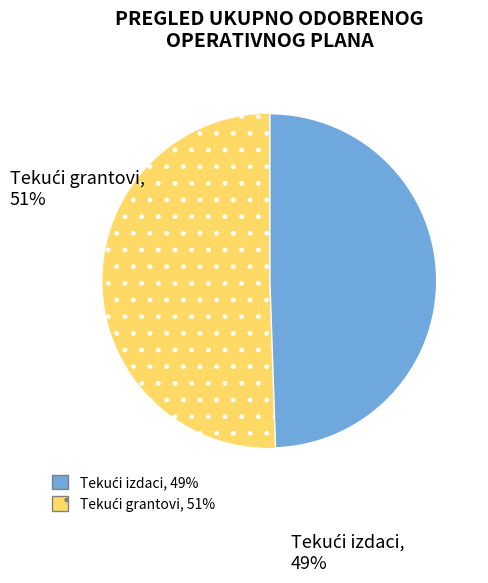

Is there any slice that represents more than half of the pie?

Yes